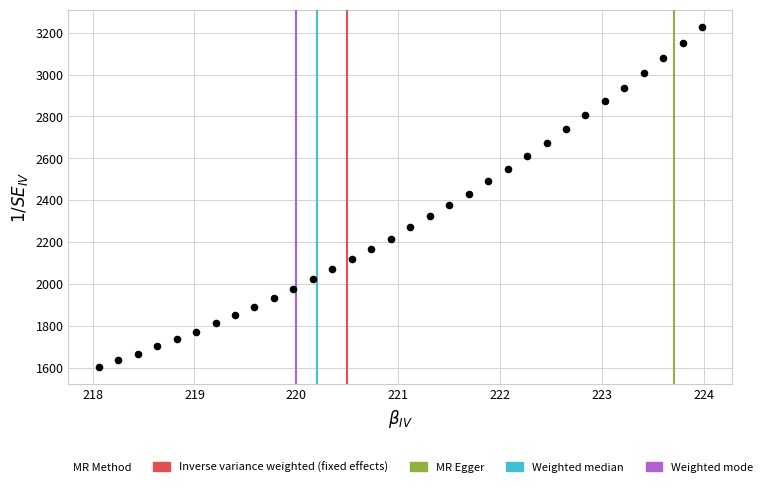

What is the range of X values (max minus min)?

5.9